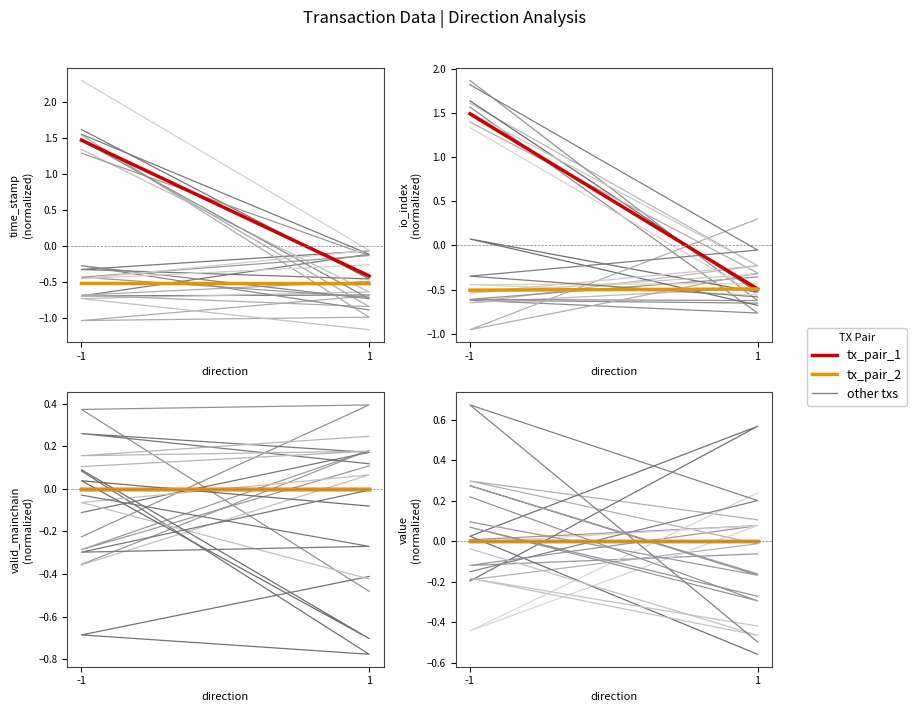

At which category does io_index reach its first local valley?

1